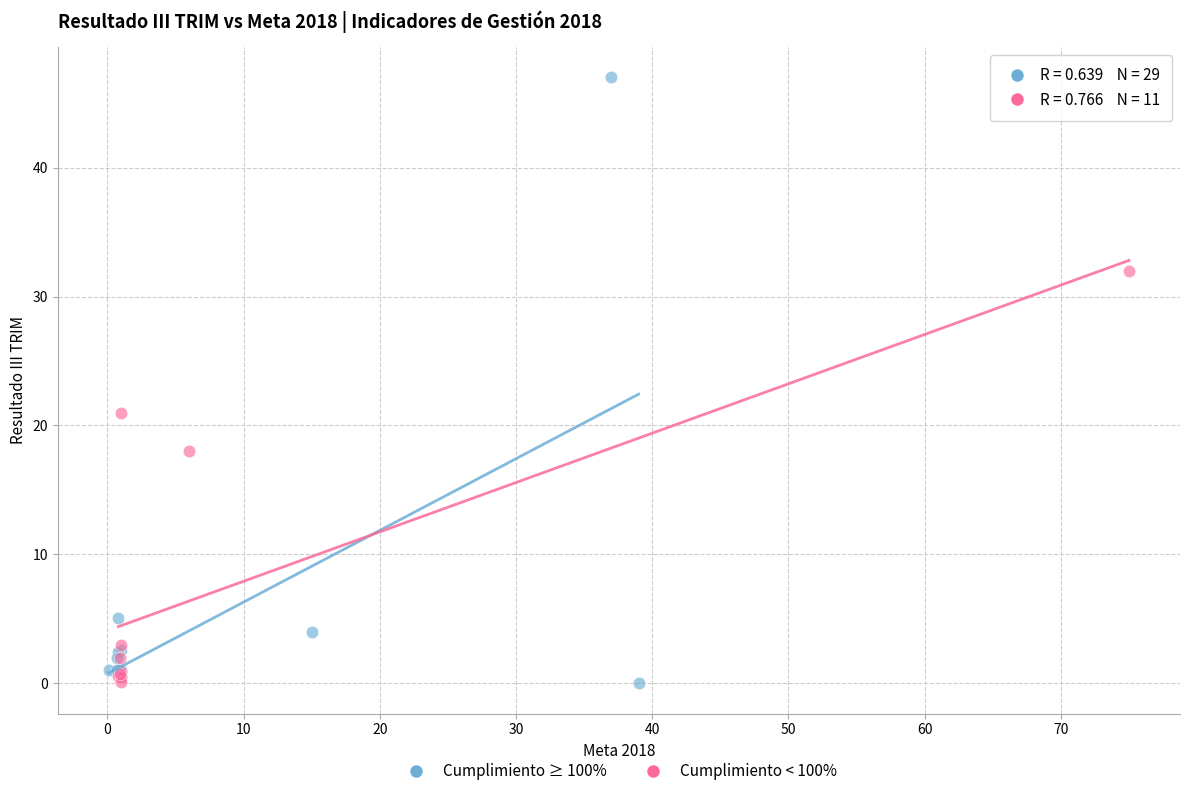

Which series reaches the maximum Y coordinate?

Cumplimiento ≥ 100%